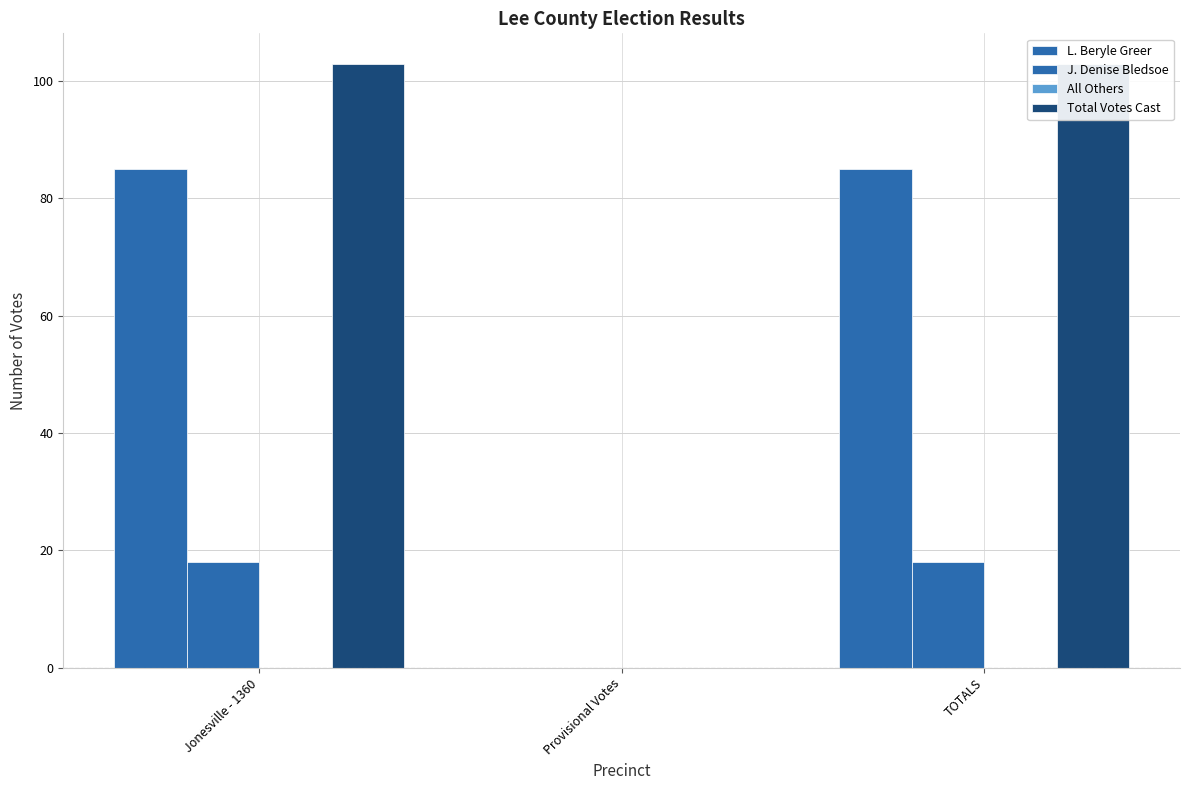

Is the value of All Others at Jonesville - 1360 greater than the value of J. Denise Bledsoe at Jonesville - 1360?

No